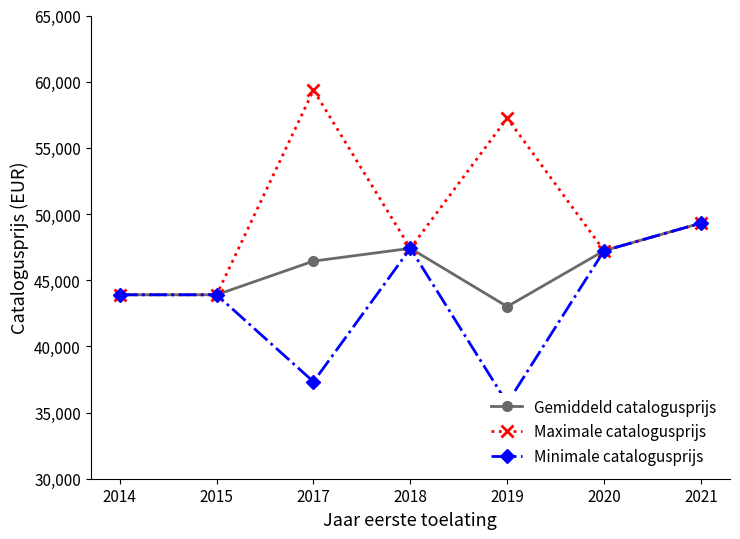

The value of Maximale catalogusprijs at 2019 is 34559.3. True or false?

False